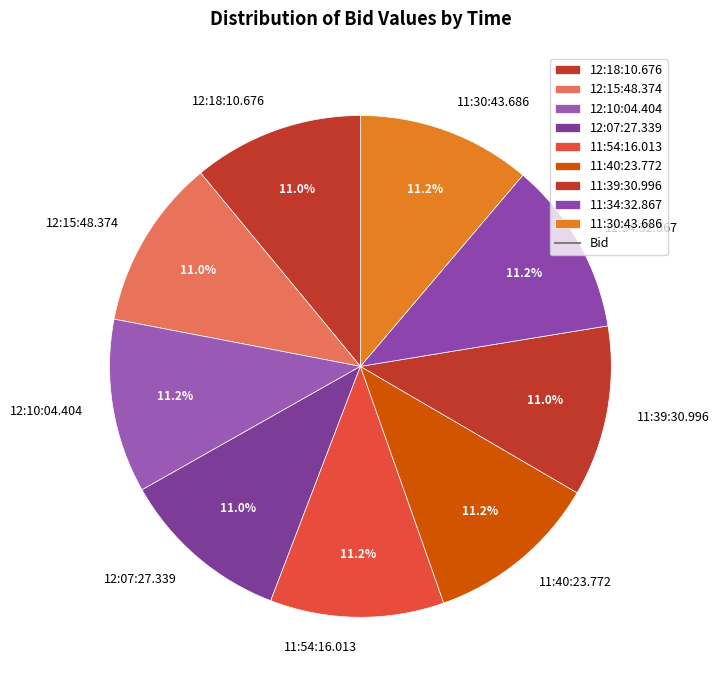

To the nearest percent, what percentage of the pie is 11:39:30.996?

11%